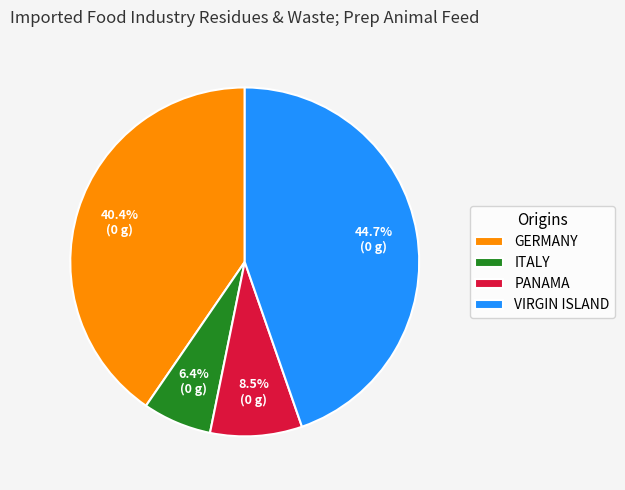

Do GERMANY and PANAMA together represent more than half of the pie?

No